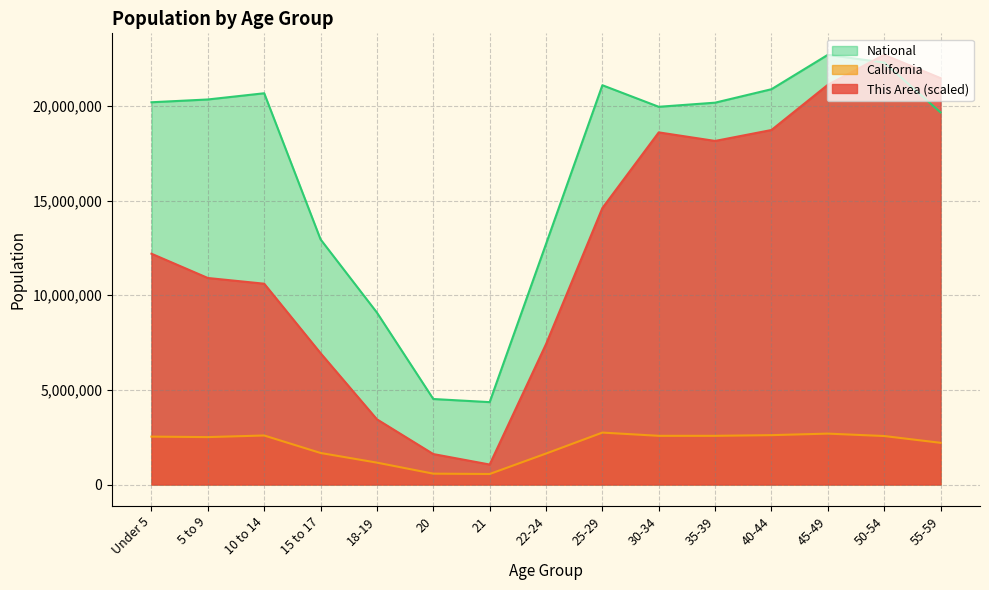

Which series has the largest total across all categories?

National